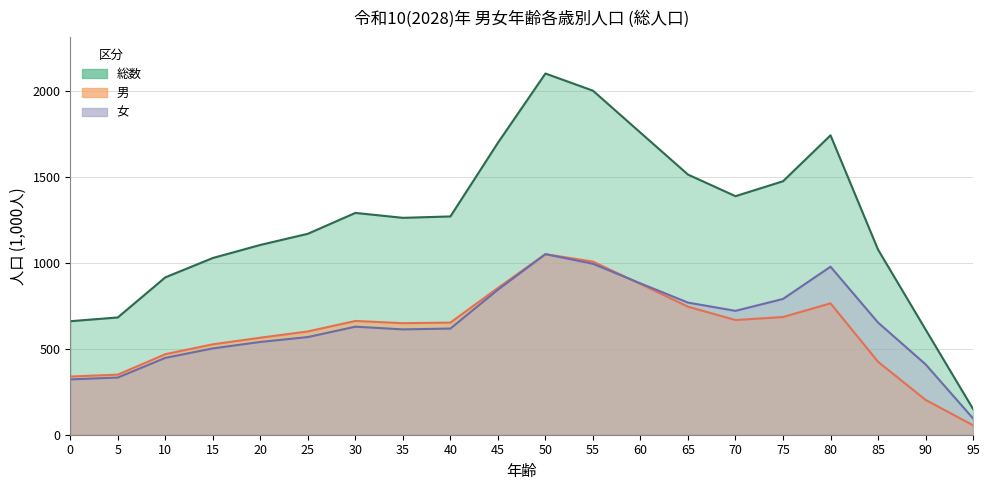

Rank the series by their maximum value, from highest to lowest.

総数, 男, 女